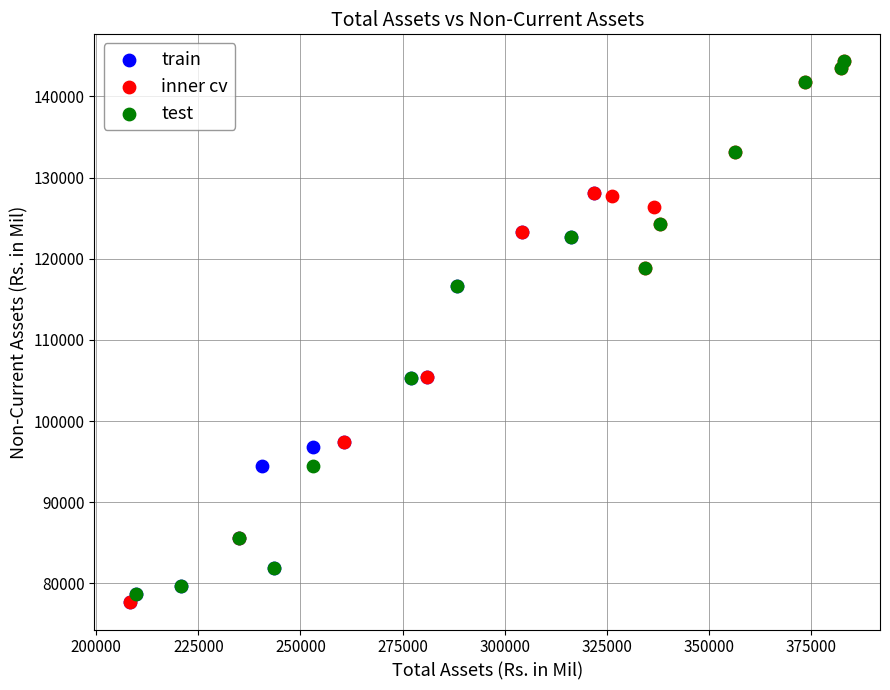

What are all the series names shown in the legend?

train, inner cv, test